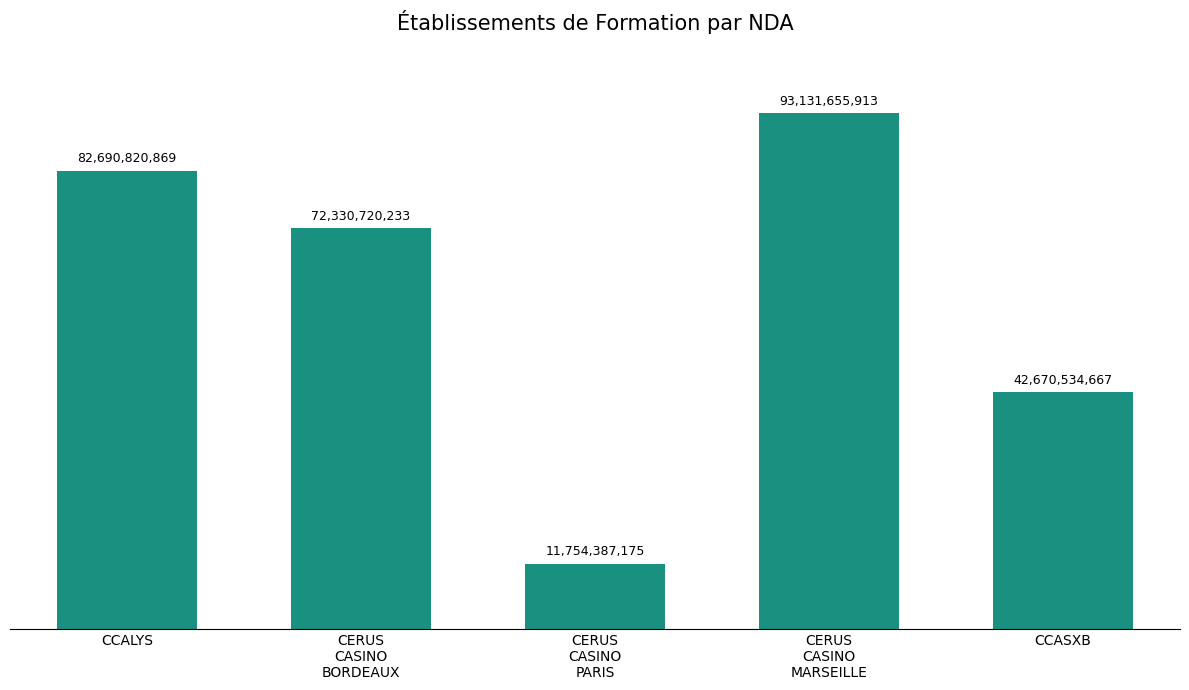

Reading left to right, list all the values displayed in this chart.

CCALYS=82690820869	CERUS
CASINO
BORDEAUX=72330720233	CERUS
CASINO
PARIS=11754387175	CERUS
CASINO
MARSEILLE=93131655913	CCASXB=42670534667